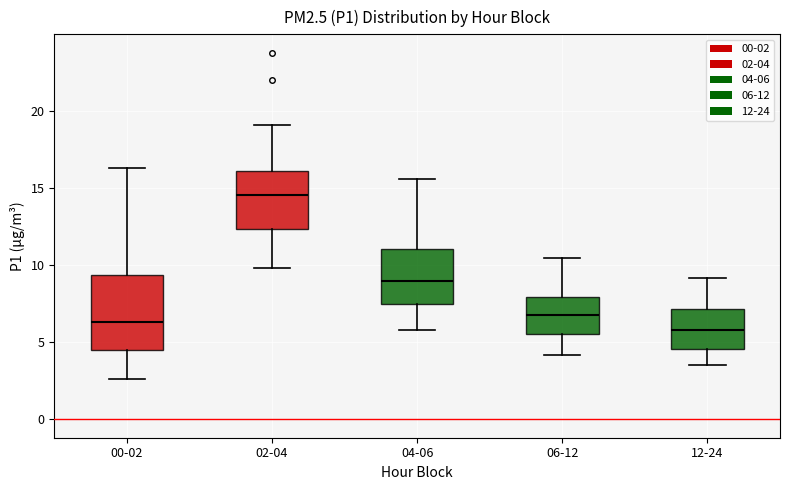

Which box's median line is the lowest?

12-24